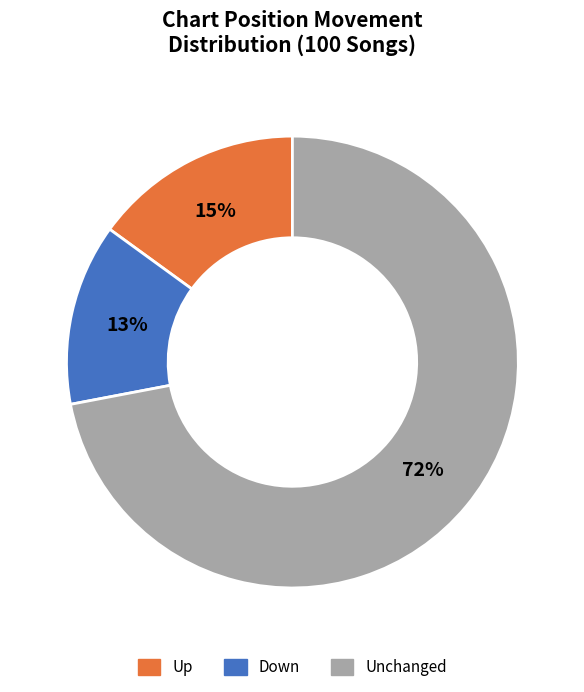

Is there any slice that represents more than half of the pie?

Yes